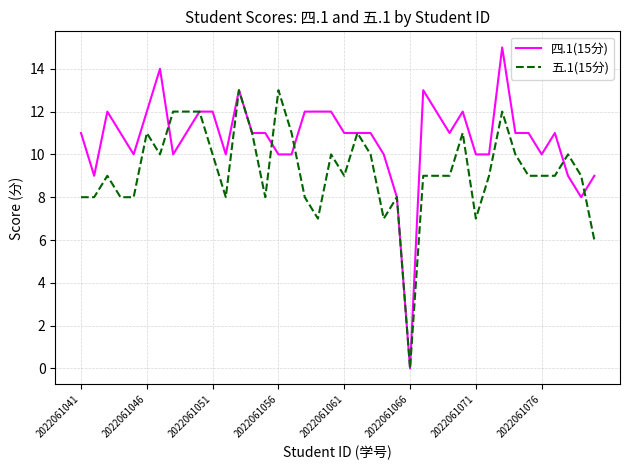

List the series in order of their overall mean, lowest first.

五.1(15分), 四.1(15分)